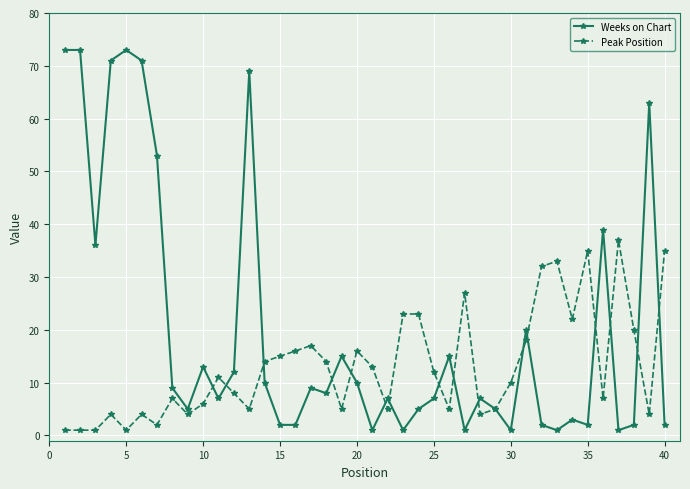

After their last crossing, which series has the higher values: Weeks on Chart or Peak Position?

Peak Position